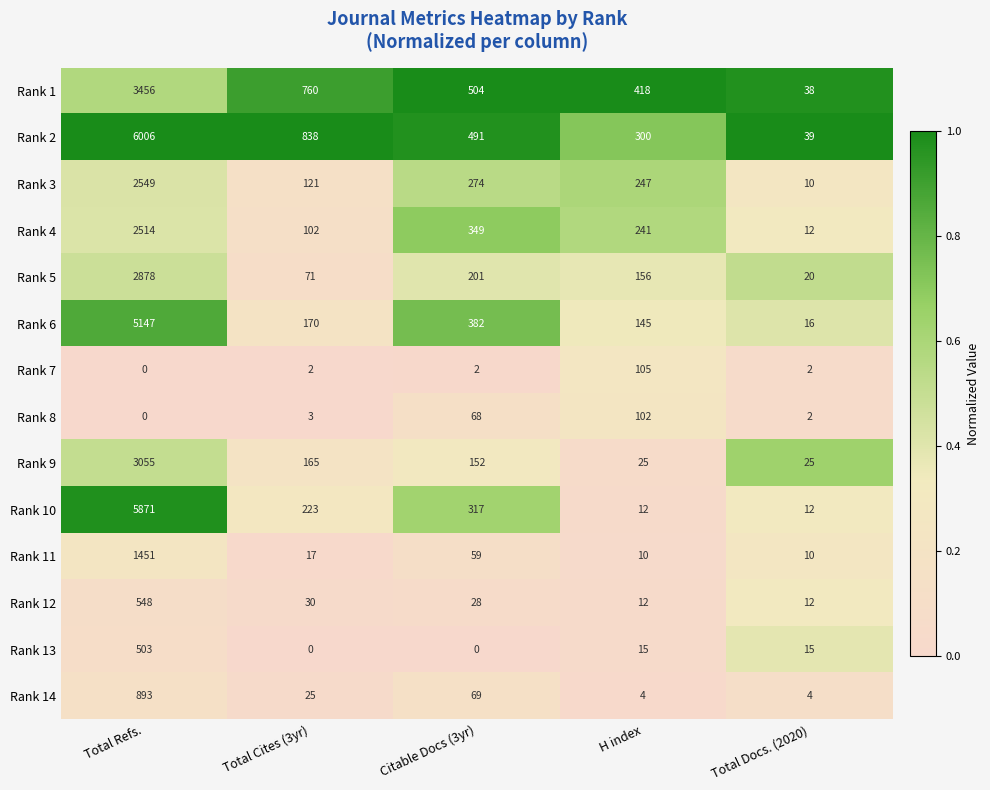

Which category has the lowest value in the Rank 4 series?

Total Docs. (2020)